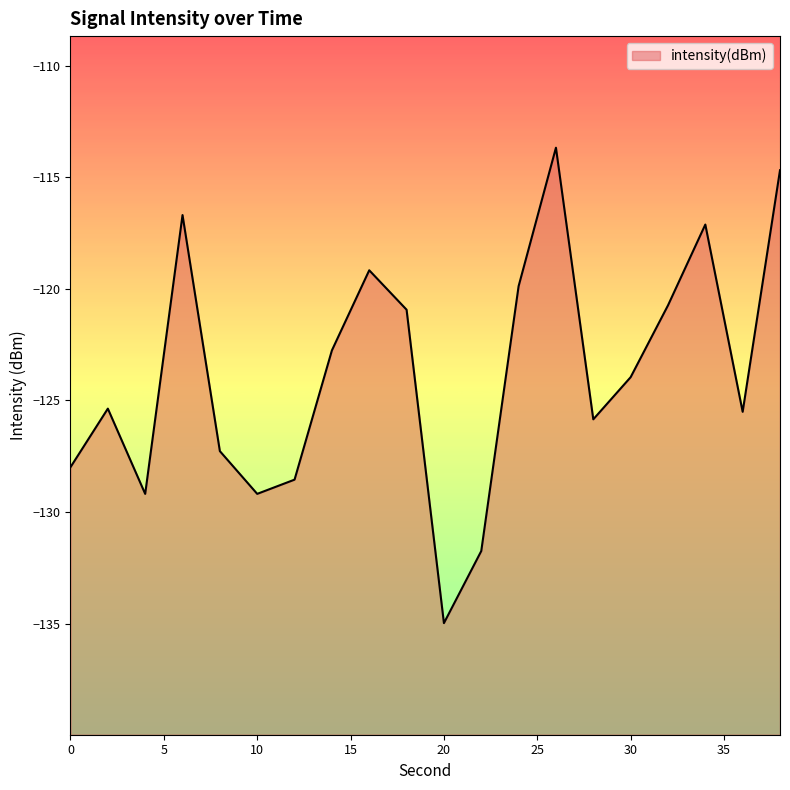

How many lines are shown in the chart?

1